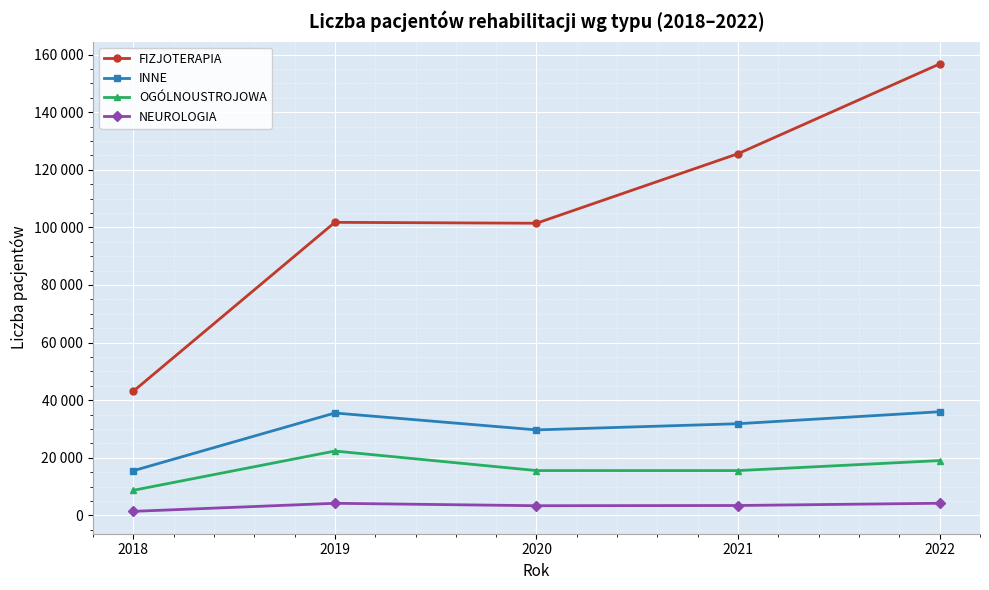

What value does the OGÓLNOUSTROJOWA series have at 2018?

8680